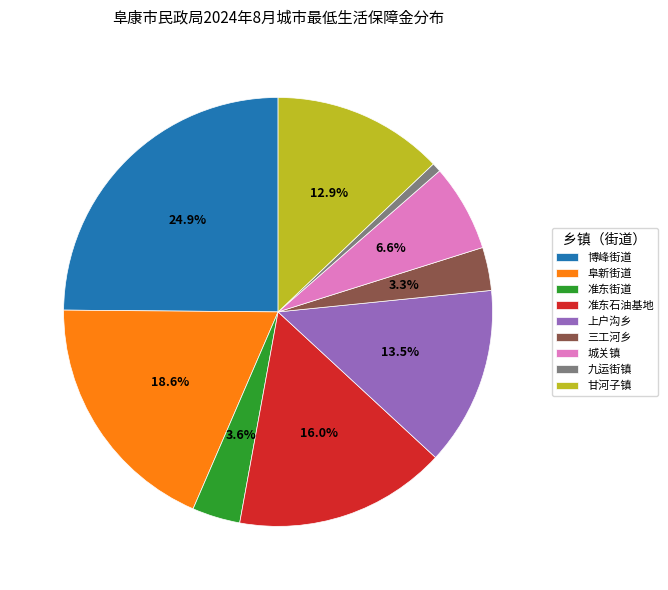

Combined, do 博峰街道 and 甘河子镇 account for over 50%?

No